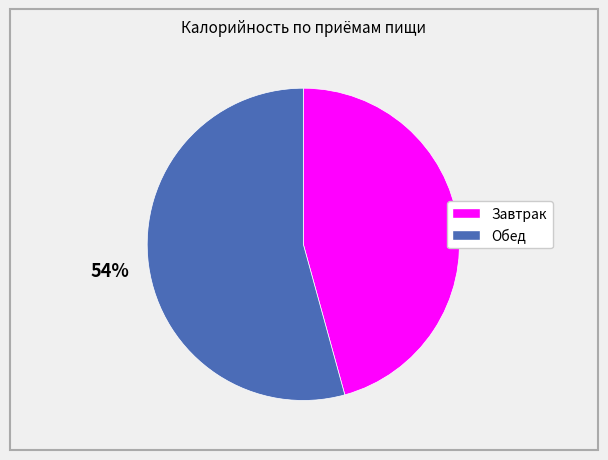

Combined, do Обед and Завтрак account for over 50%?

Yes